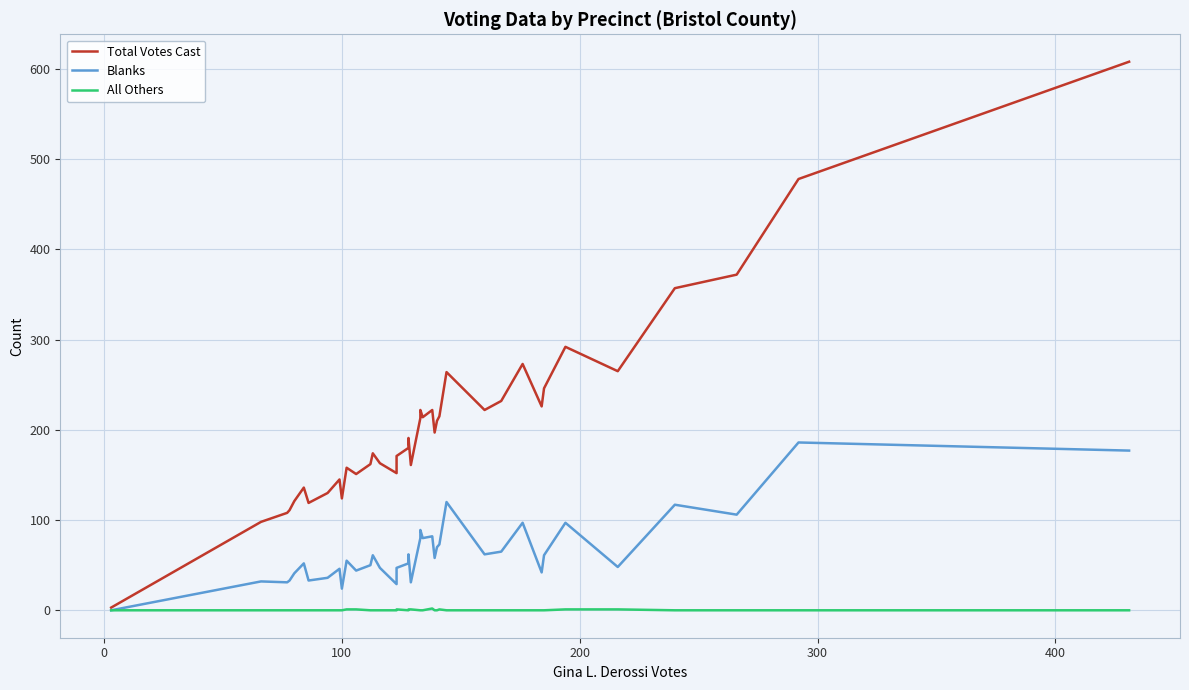

True or false: Total Votes Cast and All Others cross at least once.

False